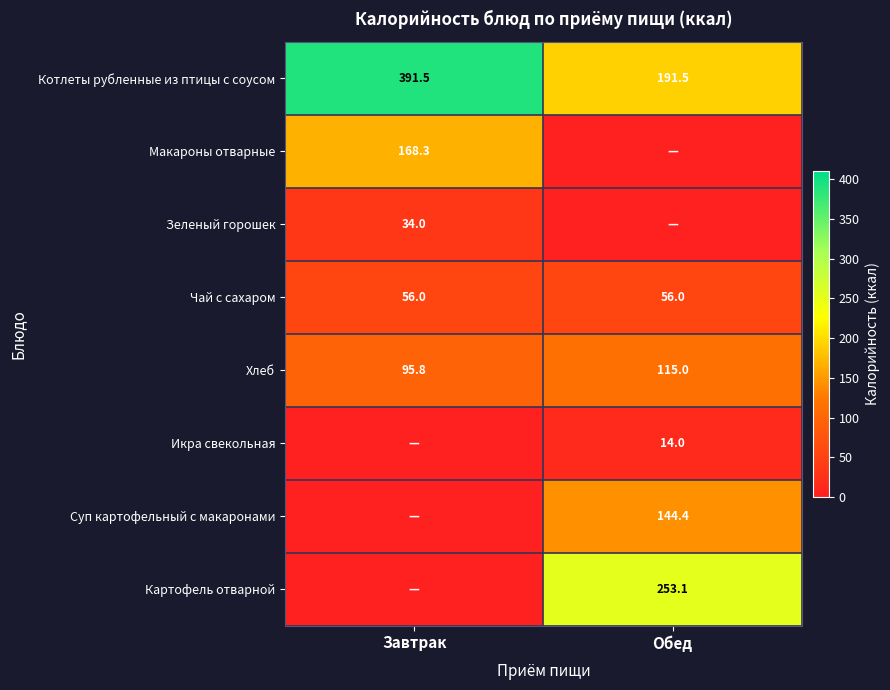

How many categories are shown in the chart?

2